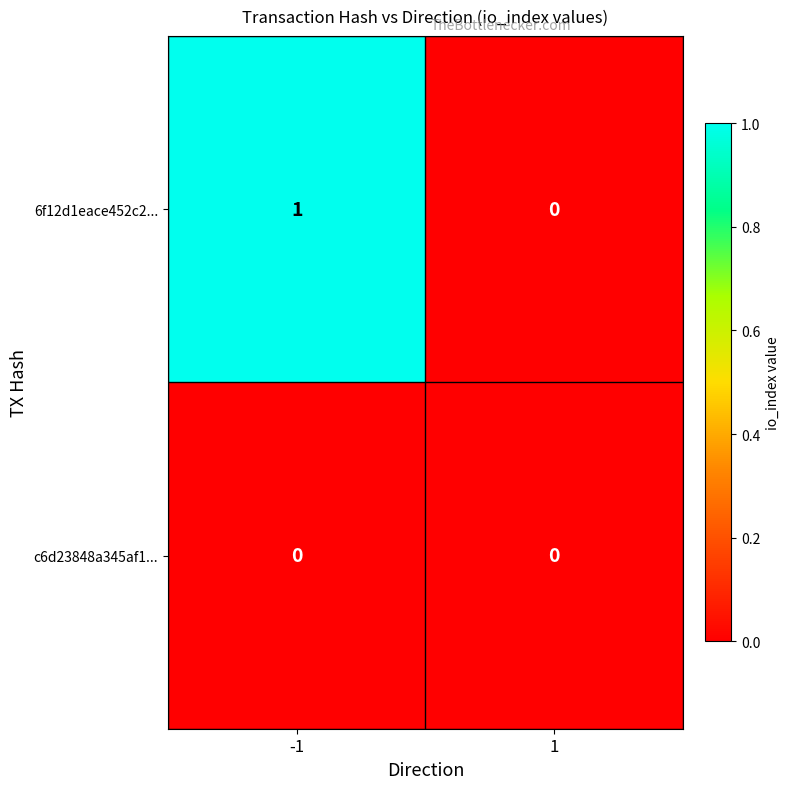

What is the spread (max minus min) of values at -1?

1